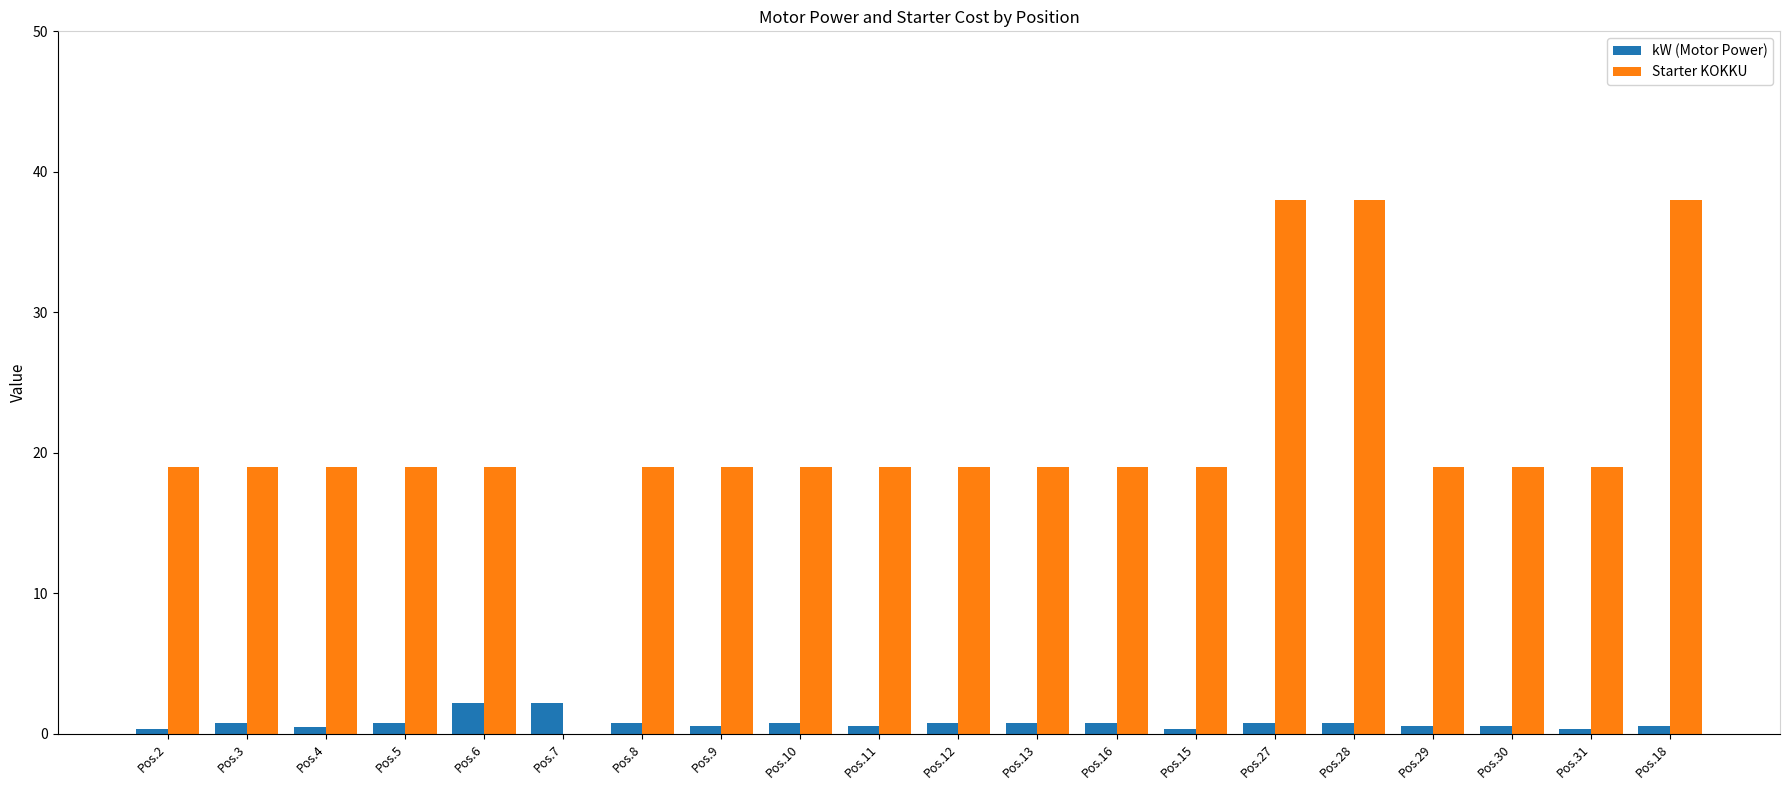

Between Pos.9 and Pos.27, which series saw the biggest shift?

Starter KOKKU